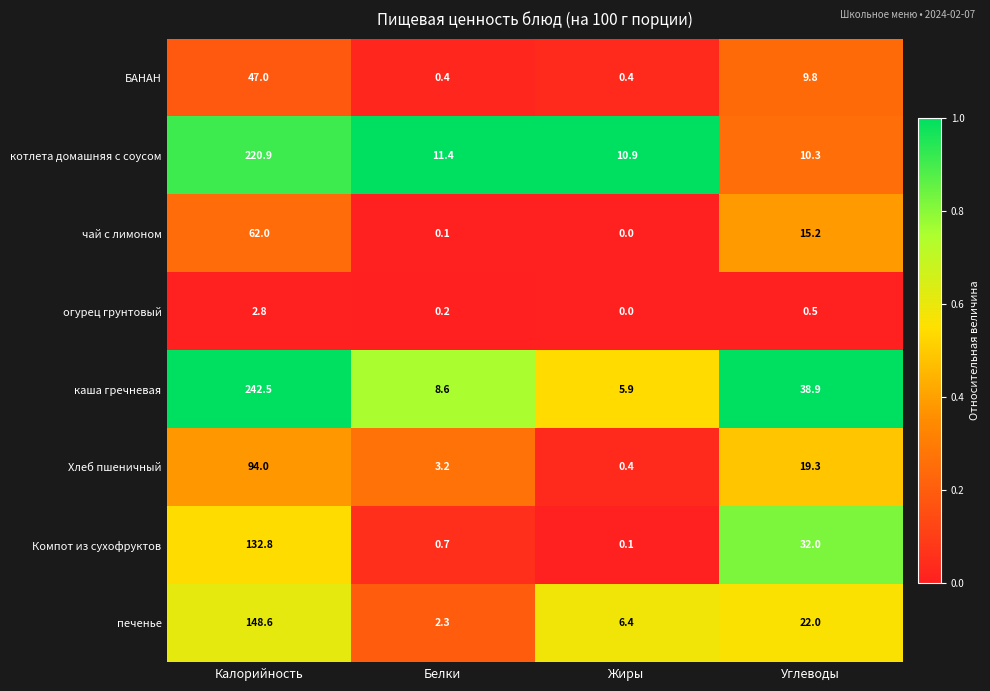

List the series in order of their peak value, lowest first.

огурец грунтовый, БАНАН, чай с лимоном, Хлеб пшеничный, Компот из сухофруктов, печенье, котлета домашняя с соусом, каша гречневая